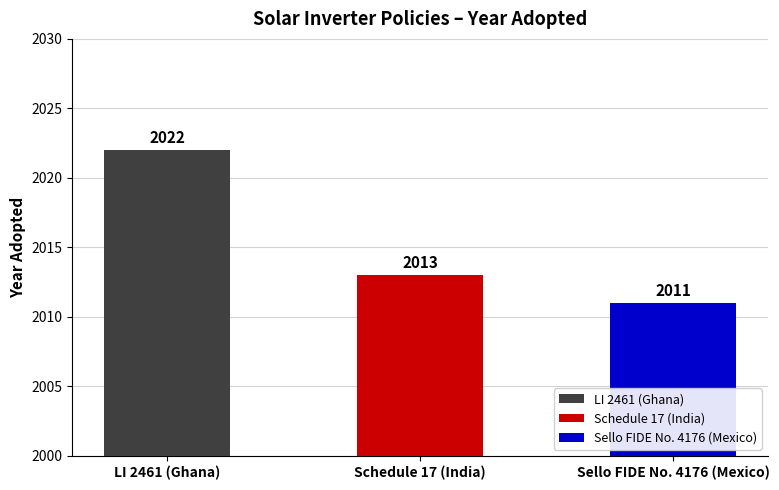

Rank the categories by value from highest to lowest.

LI 2461 (Ghana), Schedule 17 (India), Sello FIDE No. 4176 (Mexico)